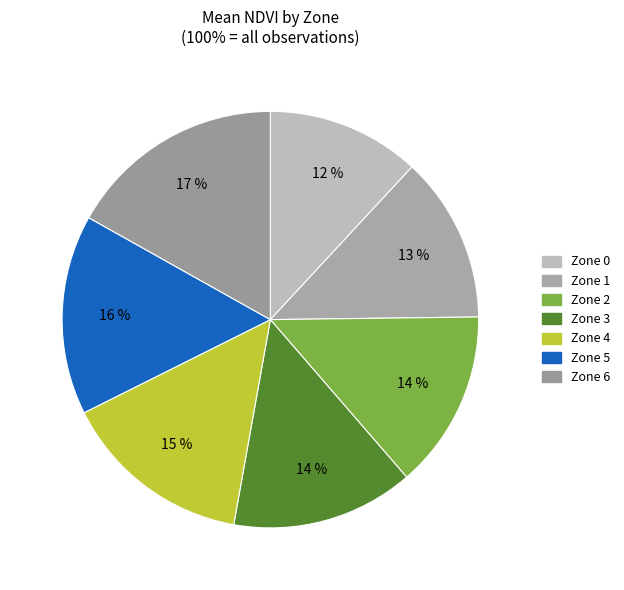

To the nearest percent, what is the difference between the largest and smallest slice percentages?

5%